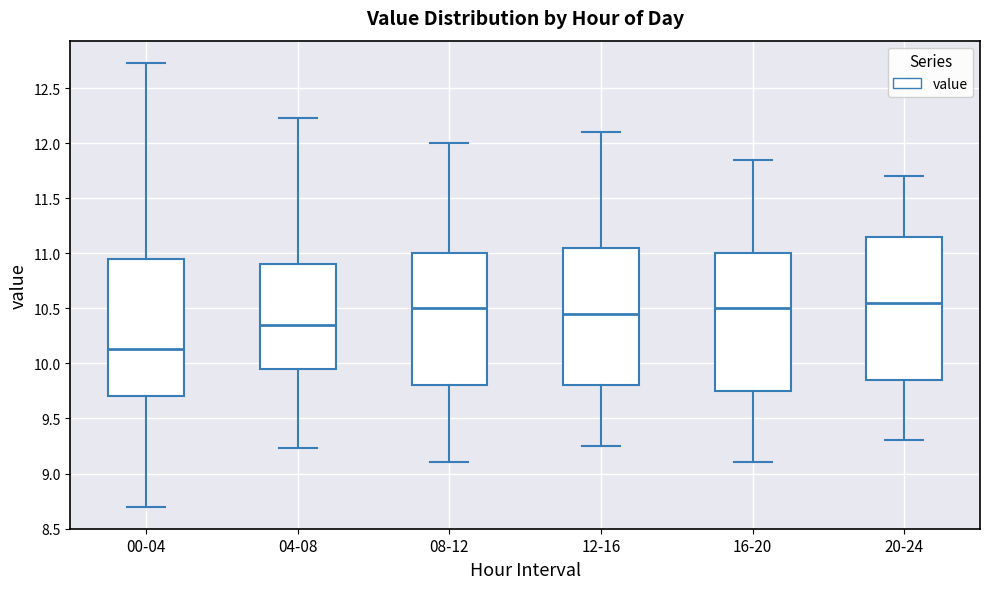

Reading left to right, read every box against the y-axis: the position of its median line, the range the box covers, and the ends of its whiskers. The values are not printed on the chart, so give them approximately, as read against the axis.

00-04: median 10.15, box 9.70 to 10.95, whiskers 8.70 to 12.75
04-08: median 10.35, box 9.95 to 10.90, whiskers 9.25 to 12.25
08-12: median 10.50, box 9.80 to 11.00, whiskers 9.10 to 12.00
12-16: median 10.45, box 9.80 to 11.05, whiskers 9.25 to 12.10
16-20: median 10.50, box 9.75 to 11.00, whiskers 9.10 to 11.85
20-24: median 10.55, box 9.85 to 11.15, whiskers 9.30 to 11.70